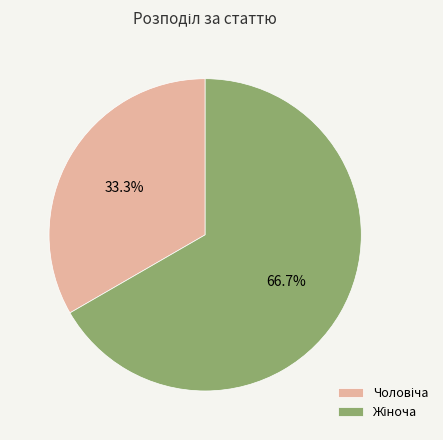

Is there a majority slice in this chart?

Yes